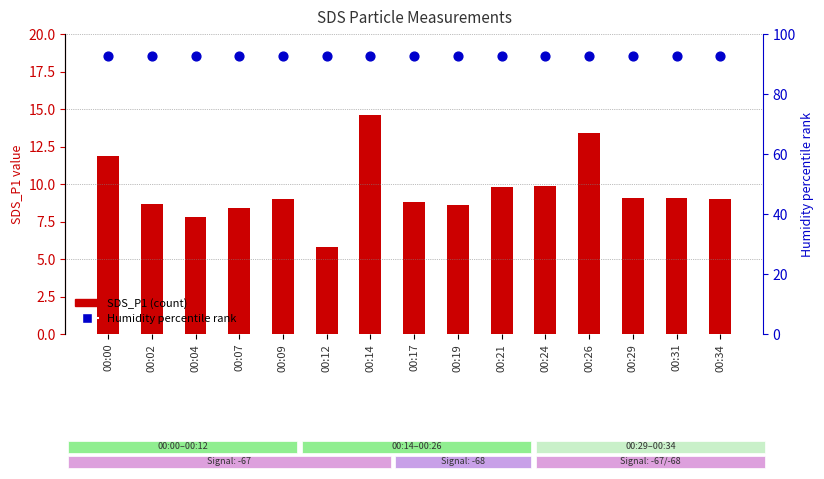

Which series has the widest spread of Y values?

SDS_P1 (count)